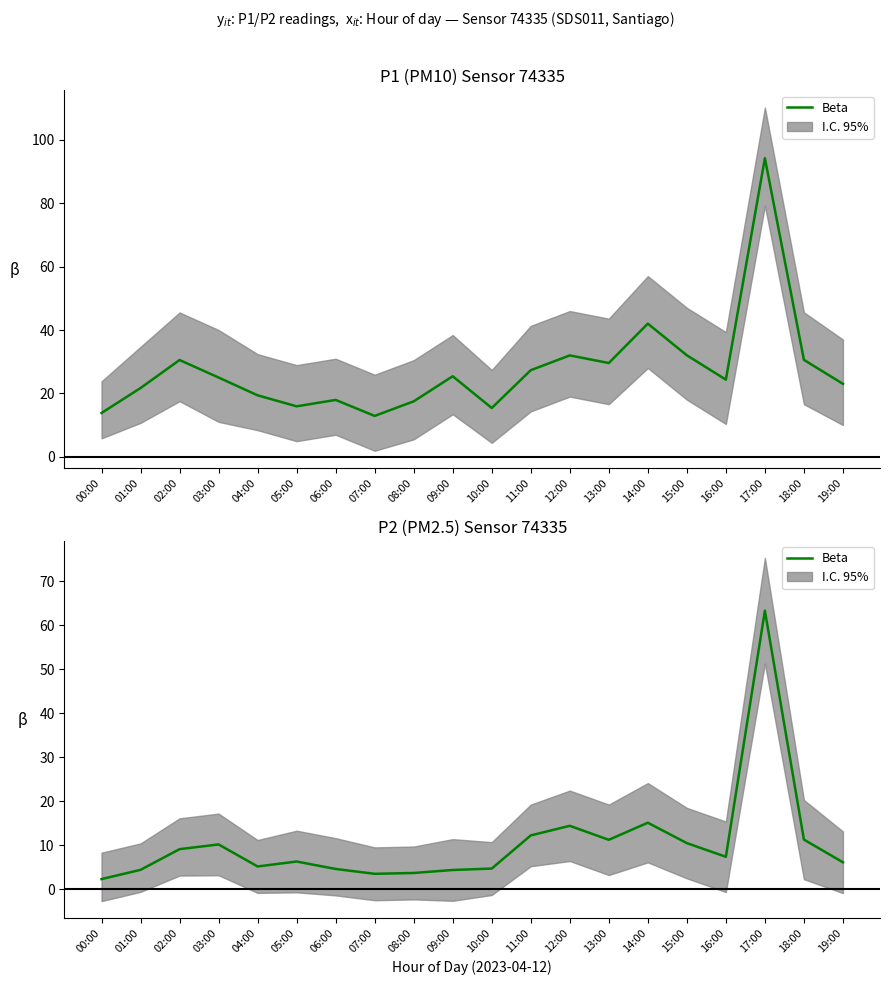

List the labels in order of value, smallest first.

00:00, 07:00, 08:00, 09:00, 01:00, 06:00, 10:00, 04:00, 19:00, 05:00, 16:00, 02:00, 03:00, 15:00, 13:00, 18:00, 11:00, 12:00, 14:00, 17:00